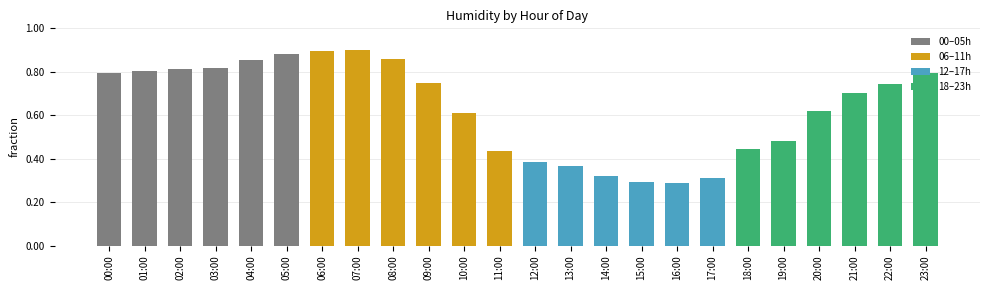

The value at 10:00 is 0.6. True or false?

True